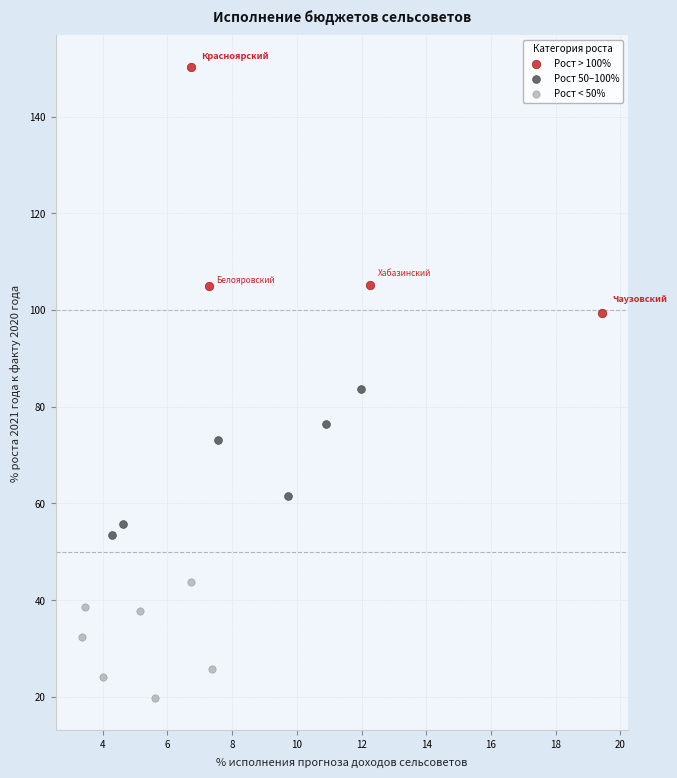

What are all the series names shown in the legend?

Рост > 100%, Рост 50–100%, Рост < 50%